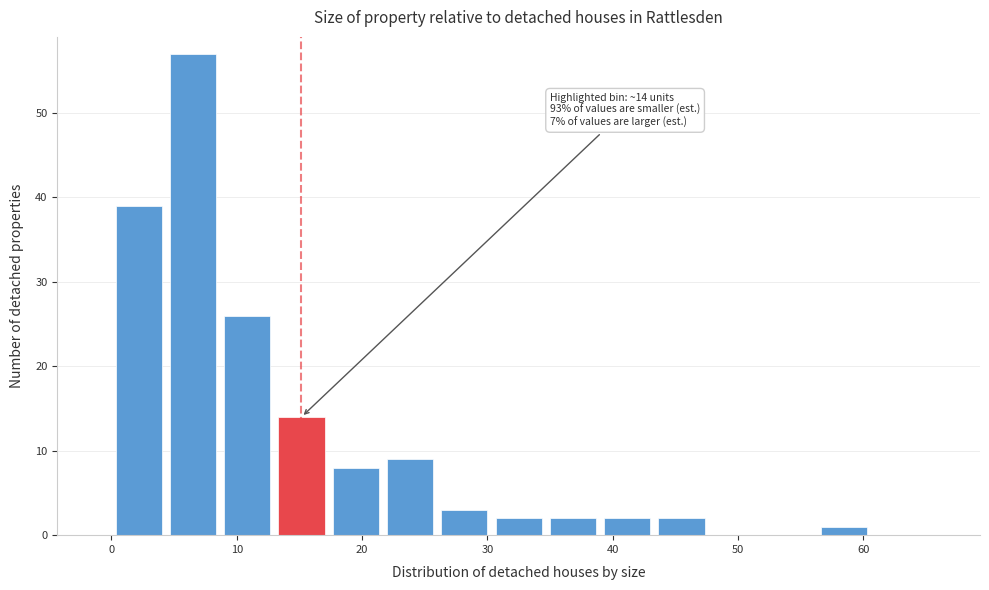

Over which range of the x-axis is the bar tallest?

4 to 9